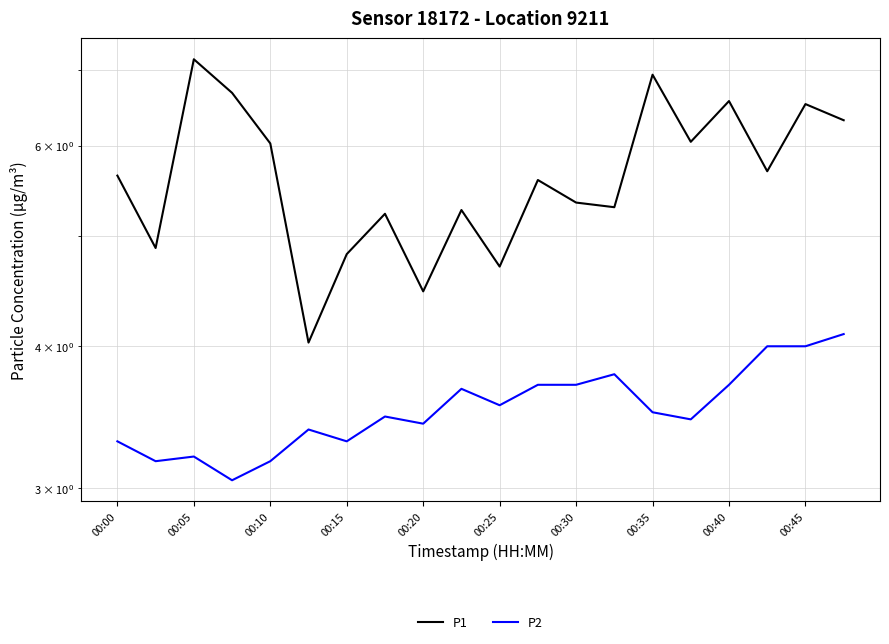

What is the average value of the P2 series?

3.5